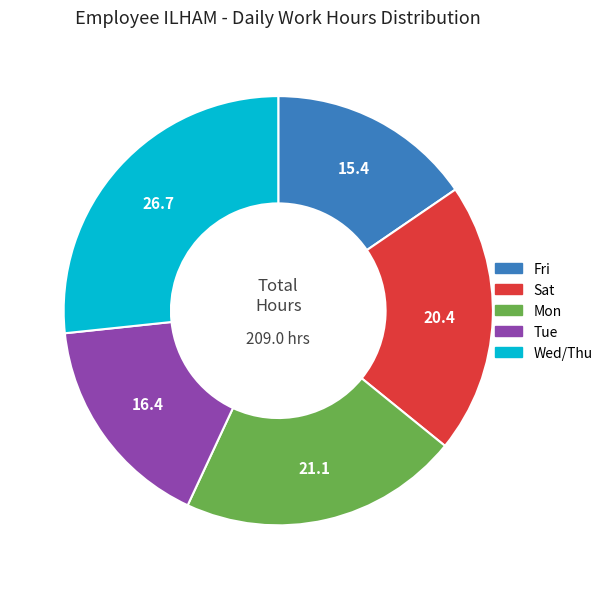

How many segments does this pie chart have?

5